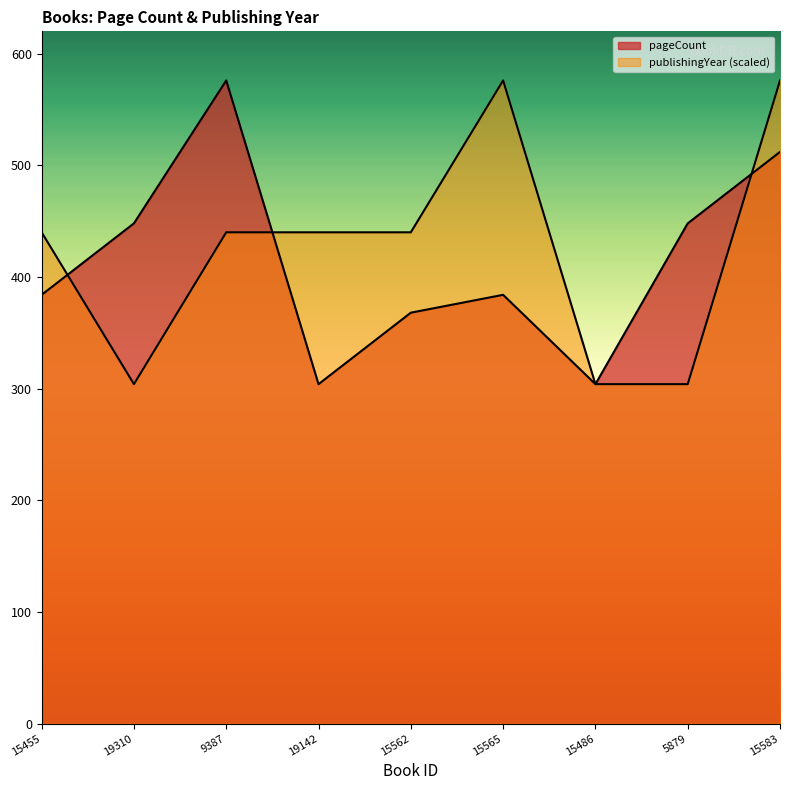

What is the average value of the pageCount series?

414